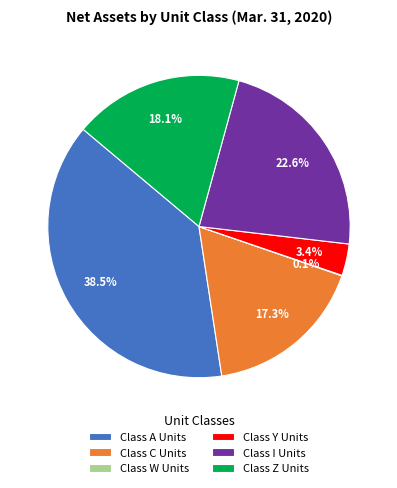

To the nearest percent, what percentage of the pie is Class Z Units?

18%